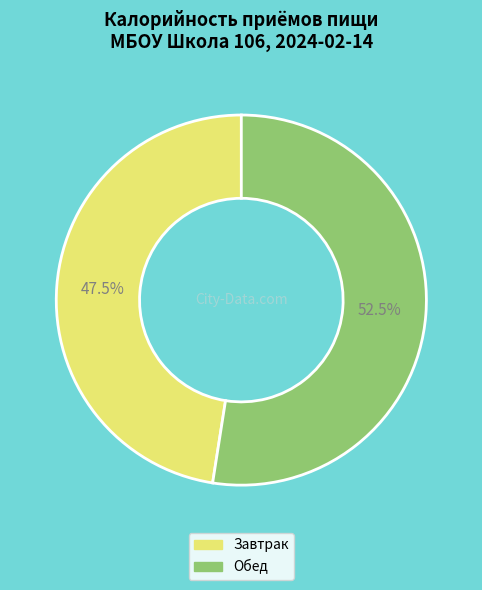

How many segments does this pie chart have?

2